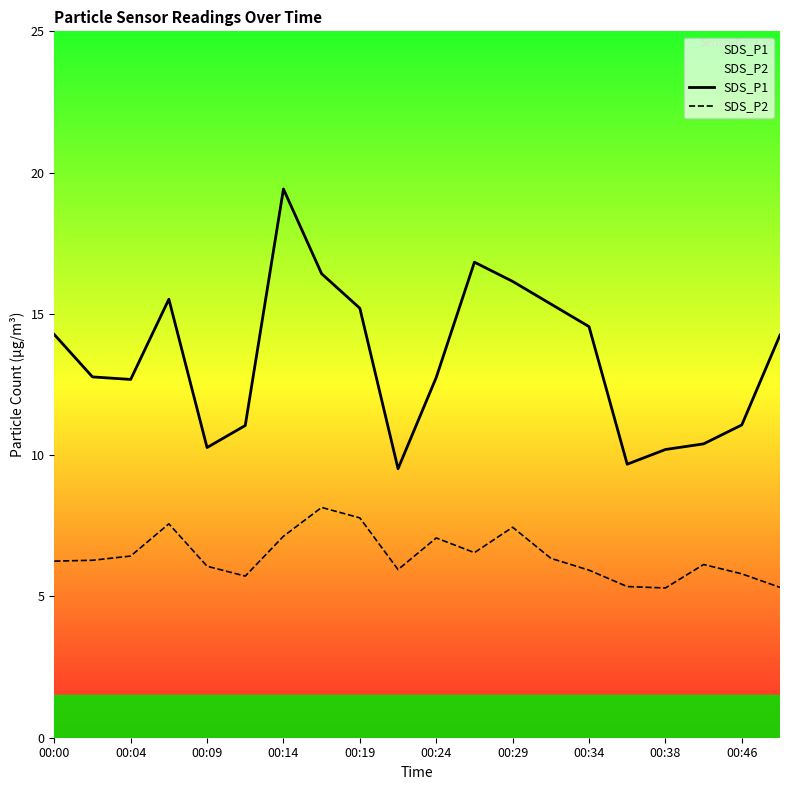

True or false: SDS_P1 and SDS_P2 cross at least once.

False